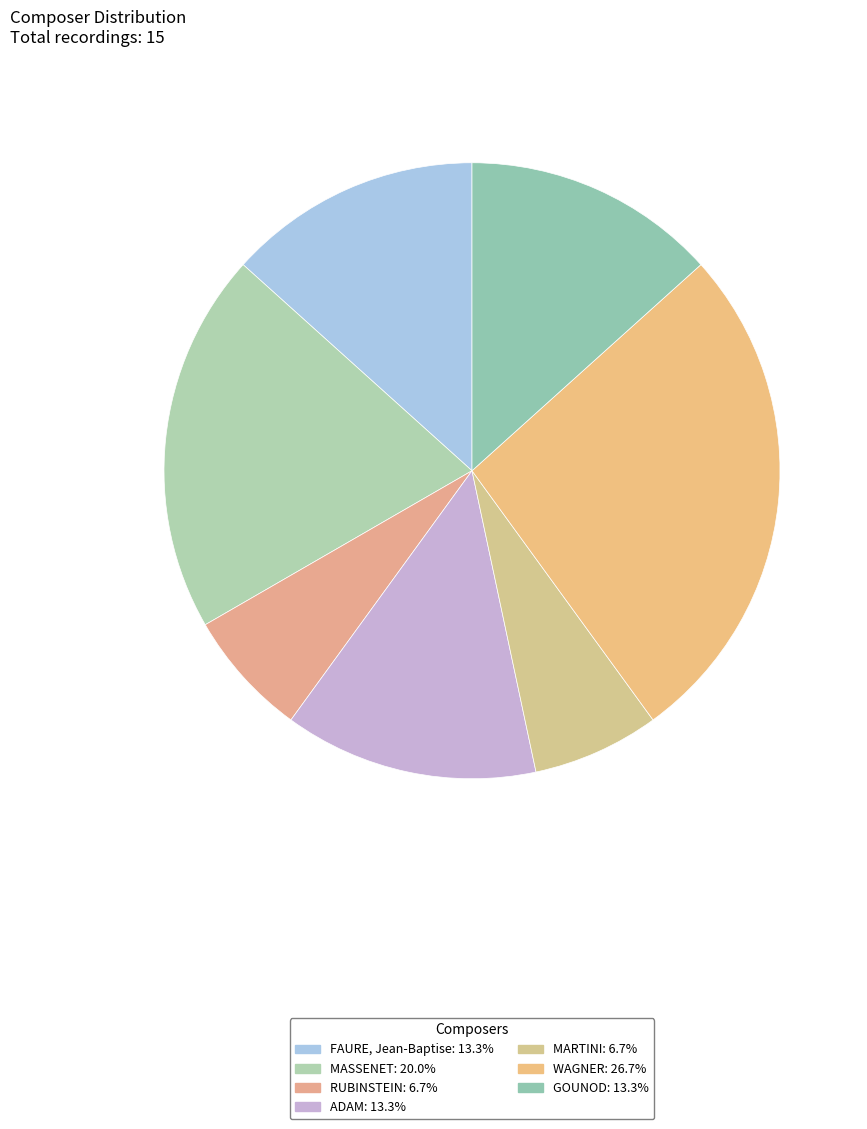

Count the number of slices in the pie.

7